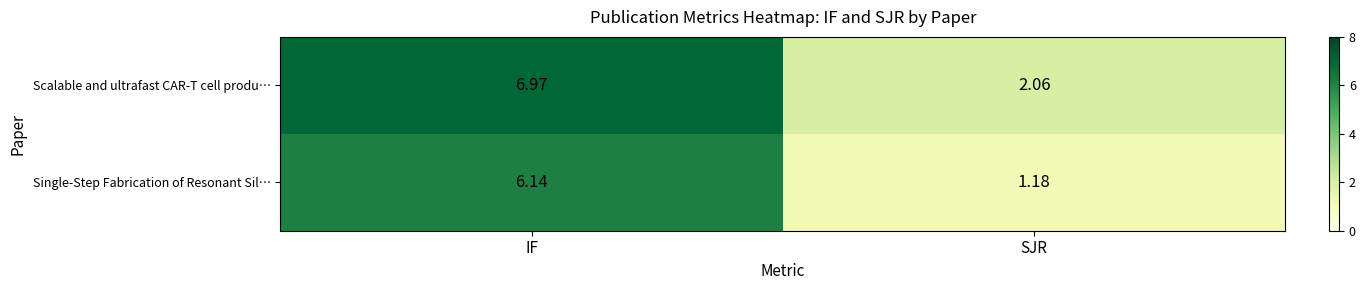

Which series has the widest spread of values?

Single-Step Fabrication of Resonant Sil…